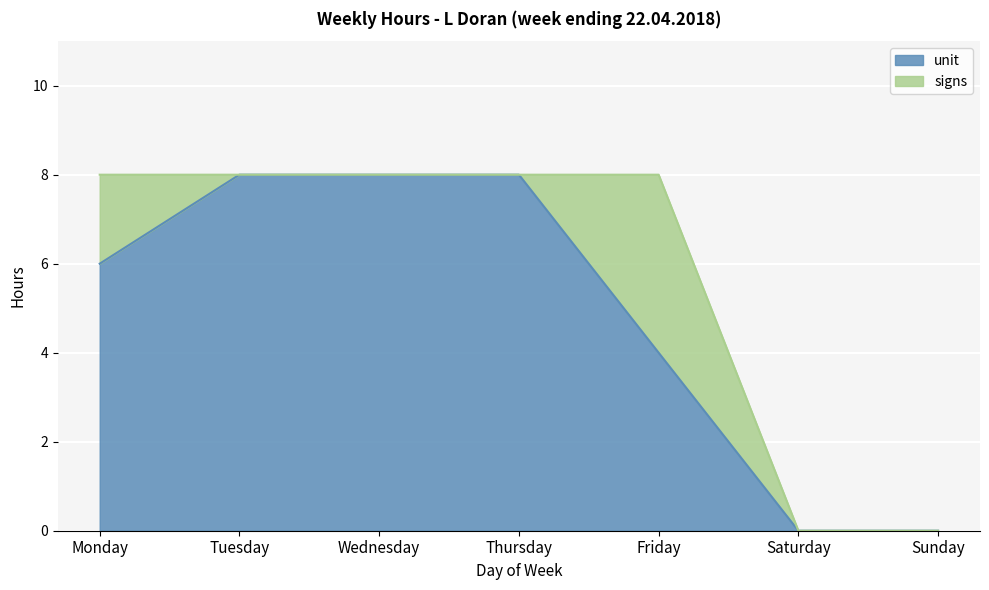

What is the difference between the maximum and second lowest values?

8